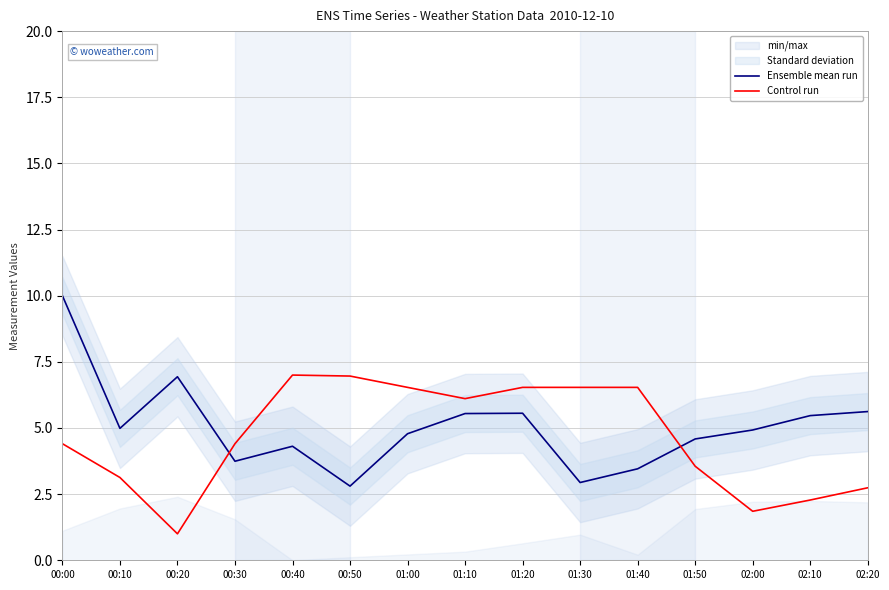

What is the value of the Control run point at the 11th from the left?

6.5